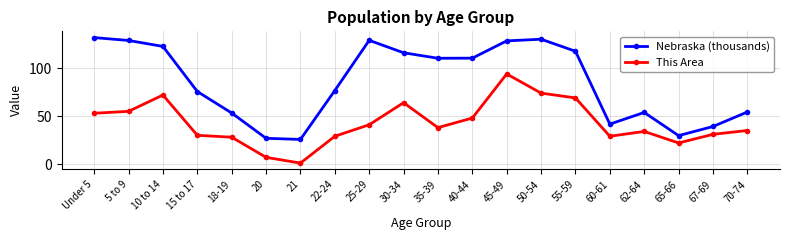

Rank the series at 10 to 14 from highest to lowest value.

Nebraska (thousands), This Area